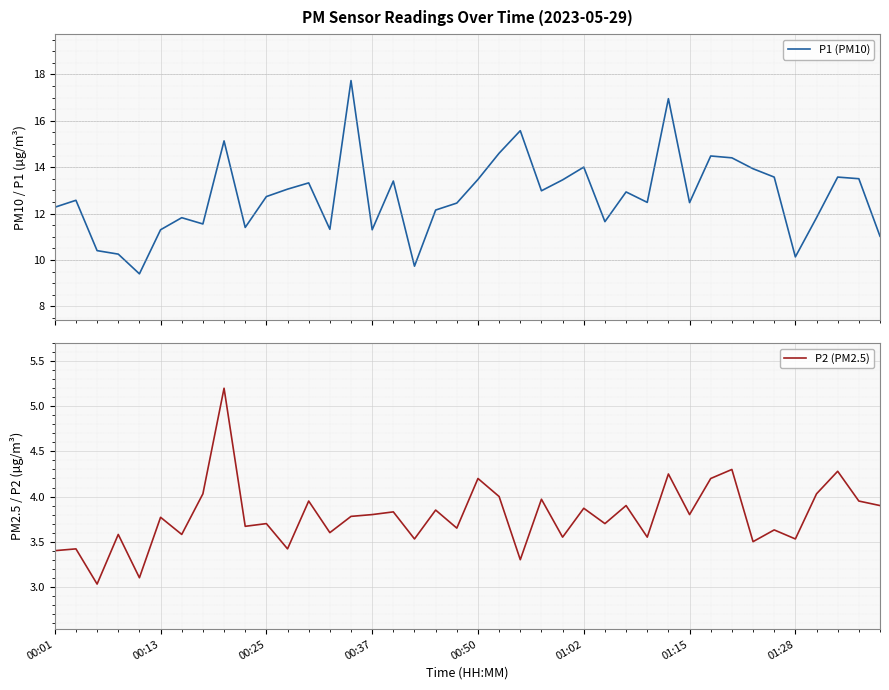

True or false: P2 (PM2.5) and P1 (PM10) intersect in this chart.

False